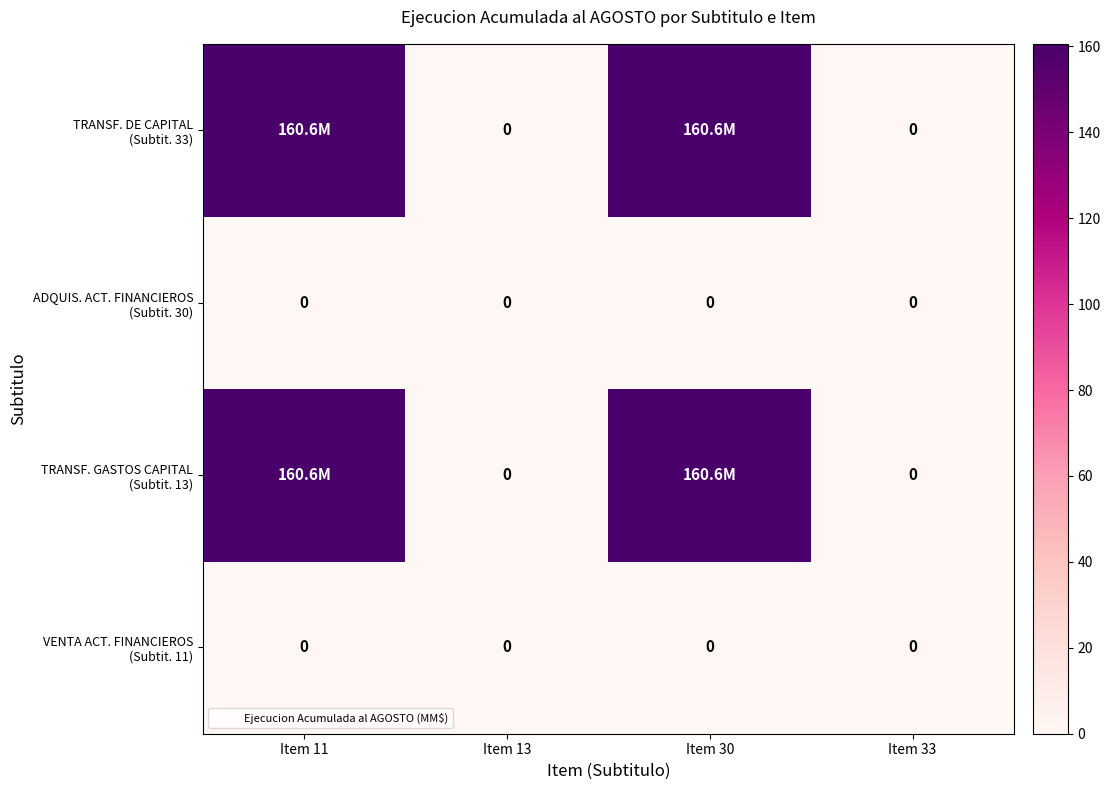

Is it true that ADQUIS. ACT. FINANCIEROS (Subtit. 30) equals 0.0 at Item 30?

True